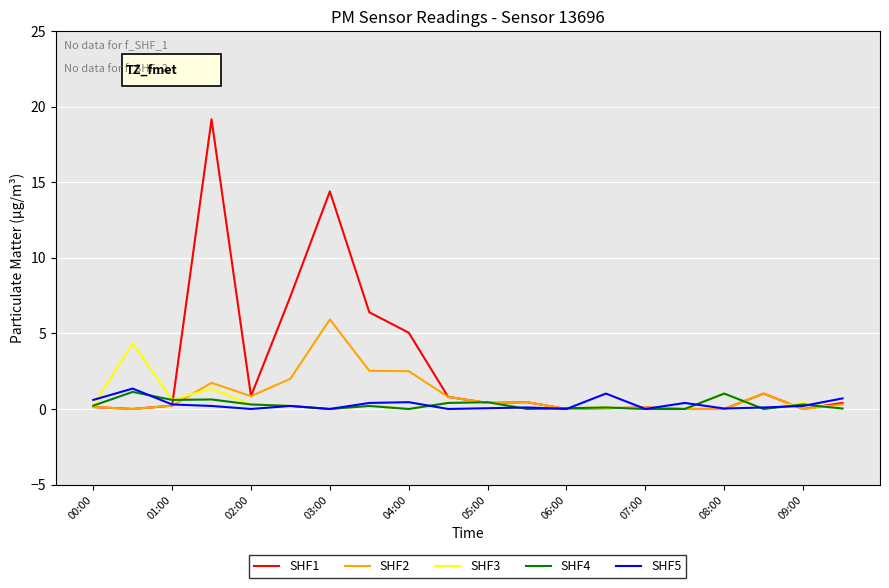

Which series has the largest total across all categories?

SHF1